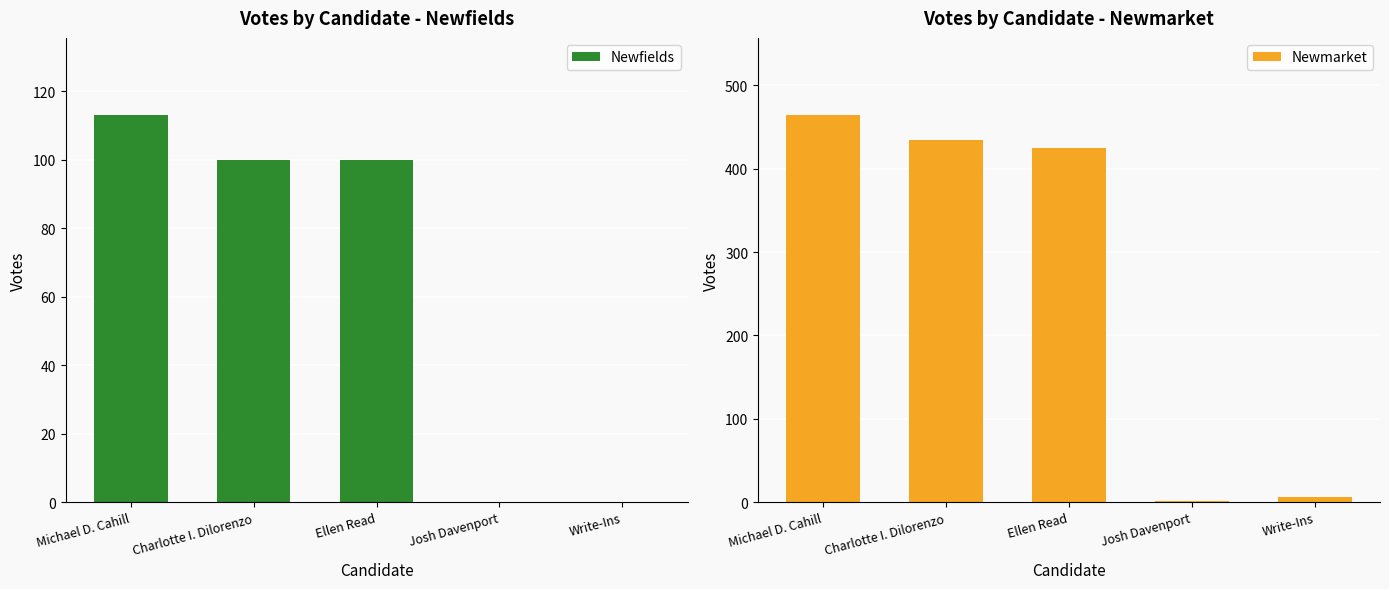

Which series has the largest range (max minus min)?

Newmarket